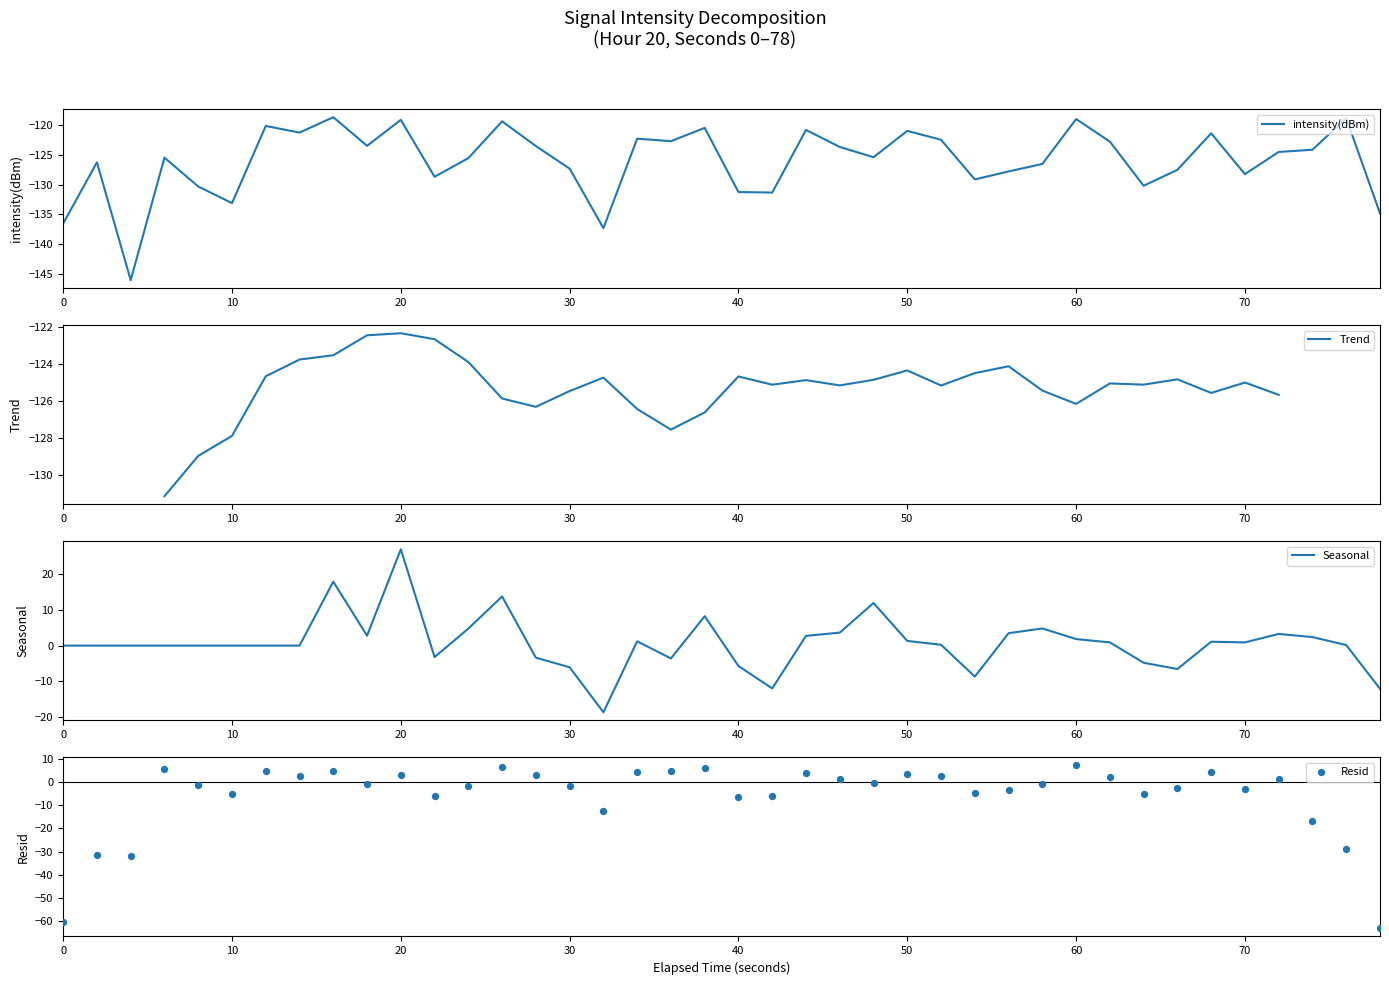

What is the highest value of the intensity(dBm) series?

-118.7